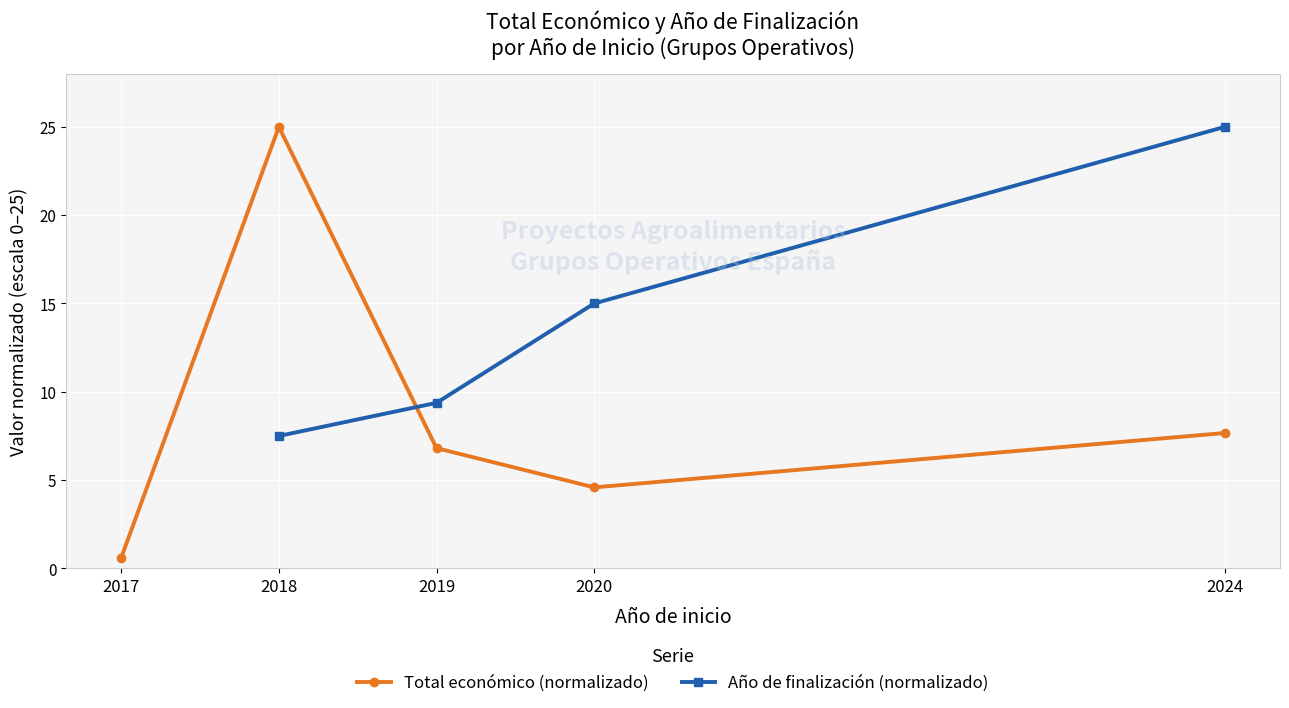

Is the value of Total económico (normalizado) at 2019 greater than the value of Año de finalización (normalizado) at 2020?

No